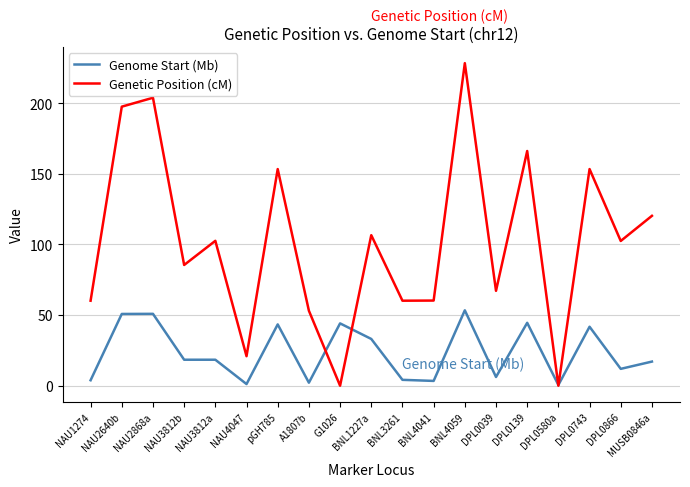

What position from the left is DPL0039?

14